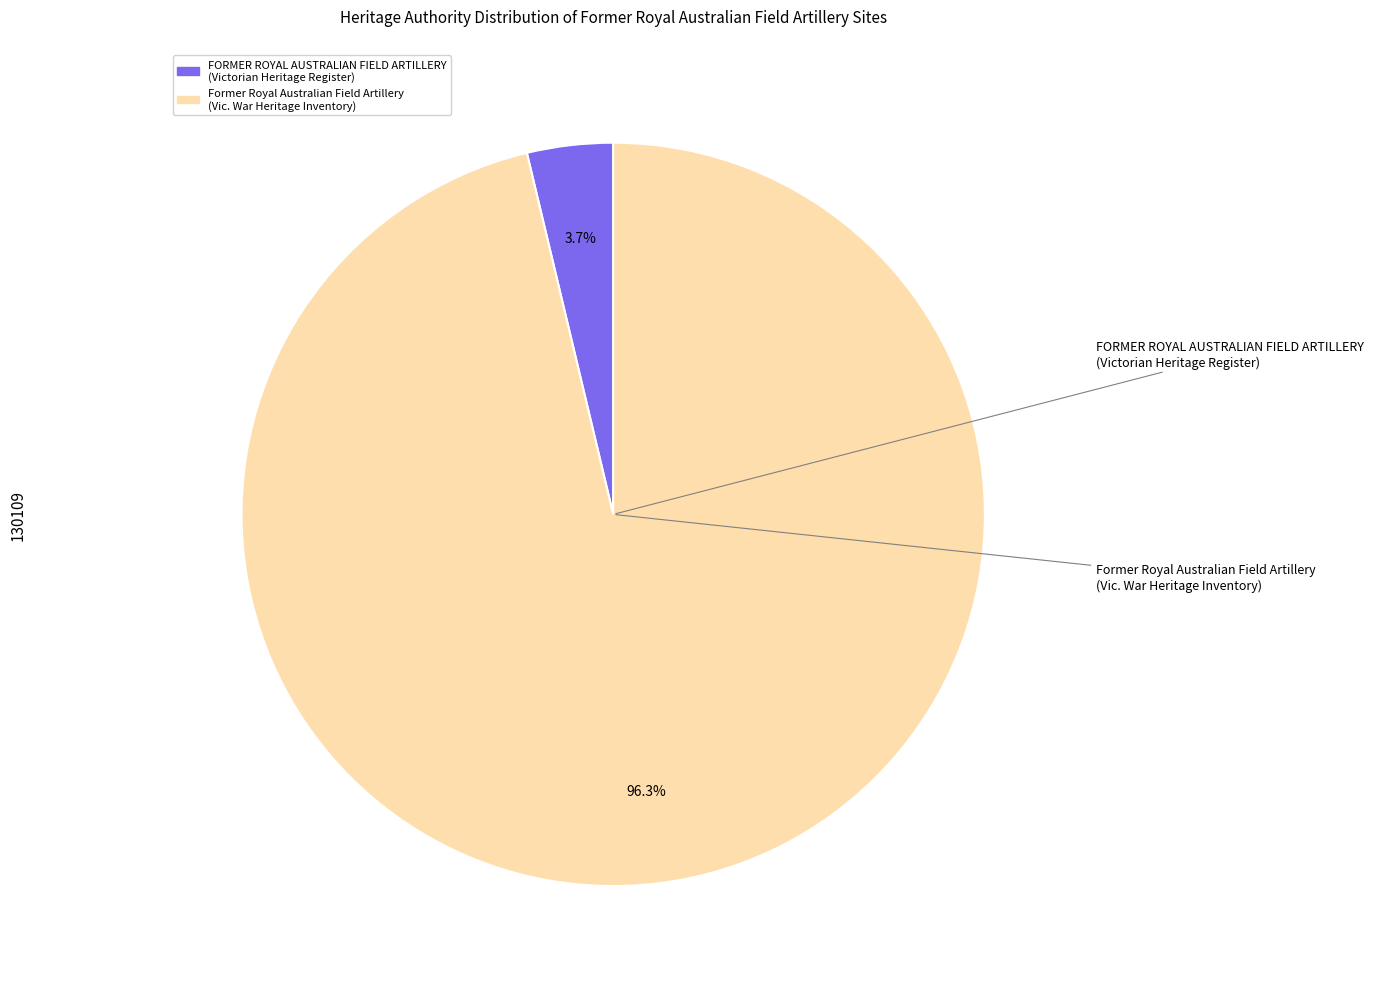

What is the majority slice?

Former Royal Australian Field Artillery (Vic. War Heritage Inventory)